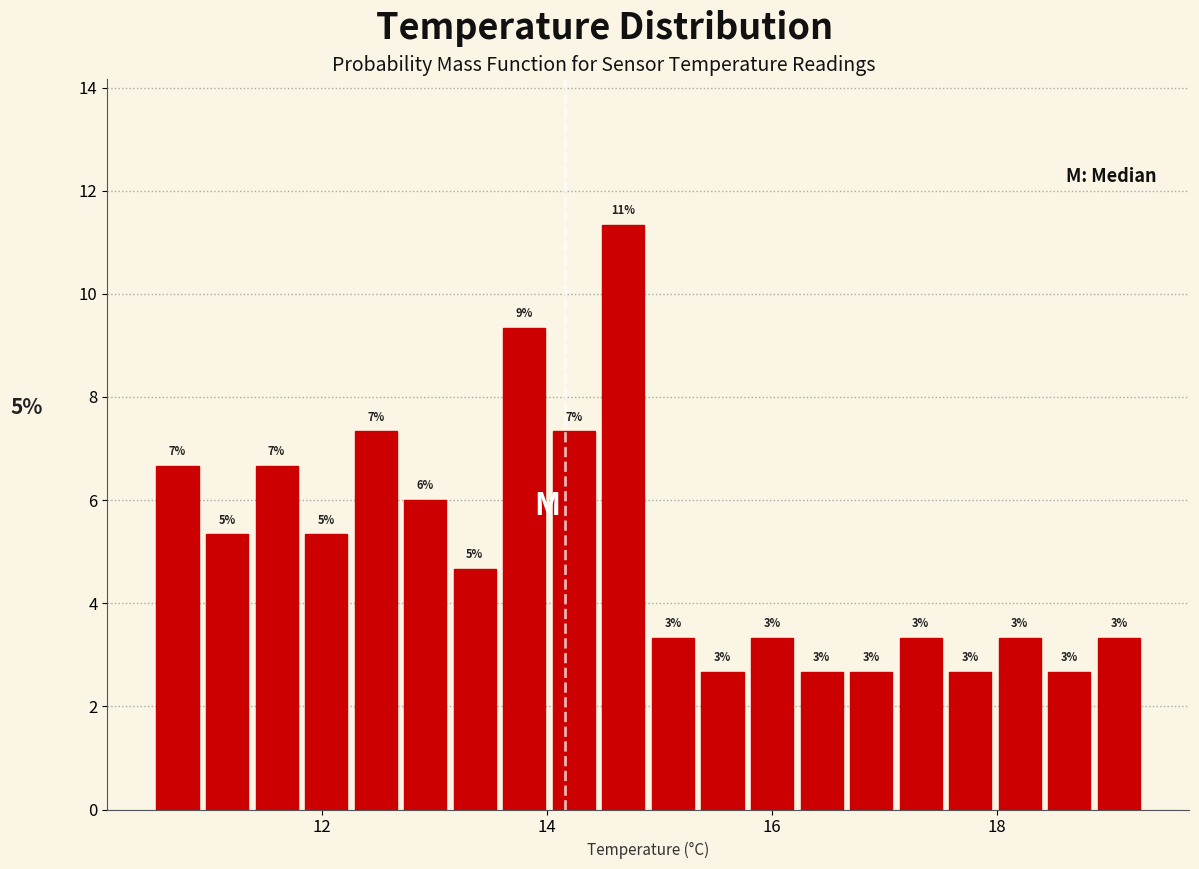

Around what value on the x-axis is the tallest bar? Give the approximate position of its centre, as read against the axis.

14.6